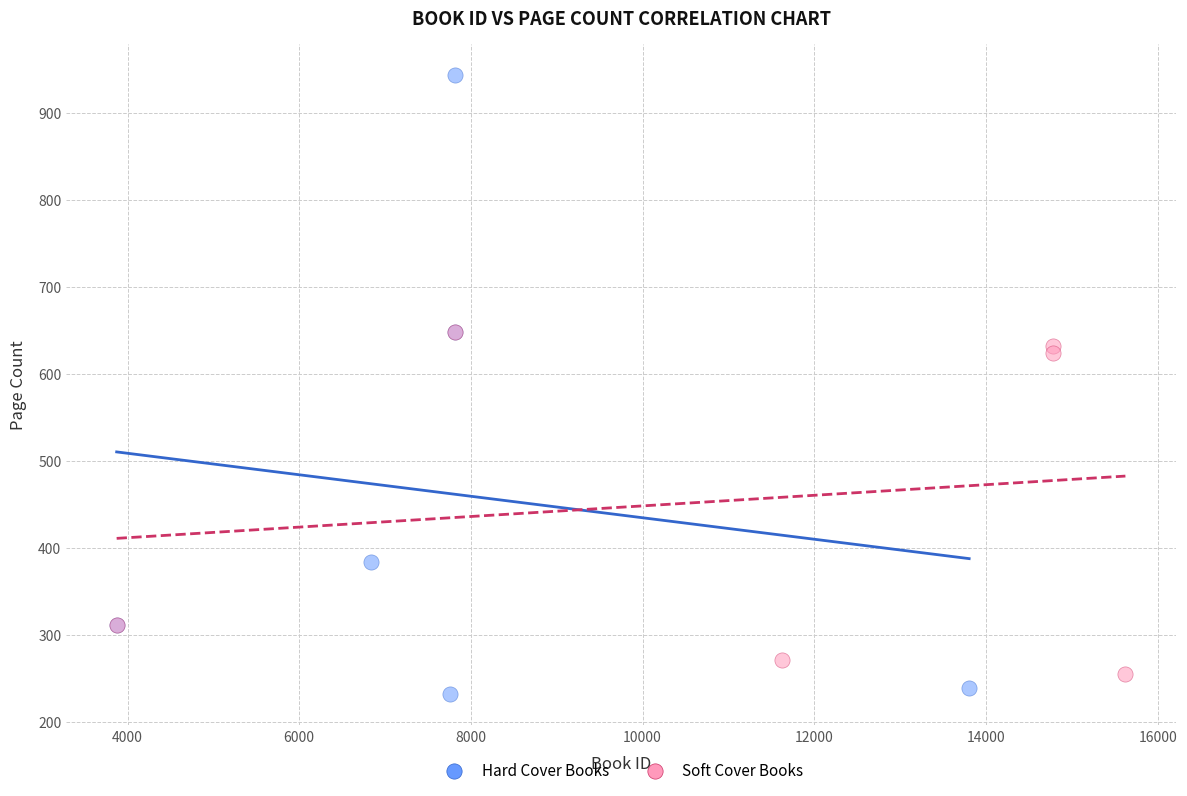

Which series reaches the maximum Y coordinate?

Hard Cover Books